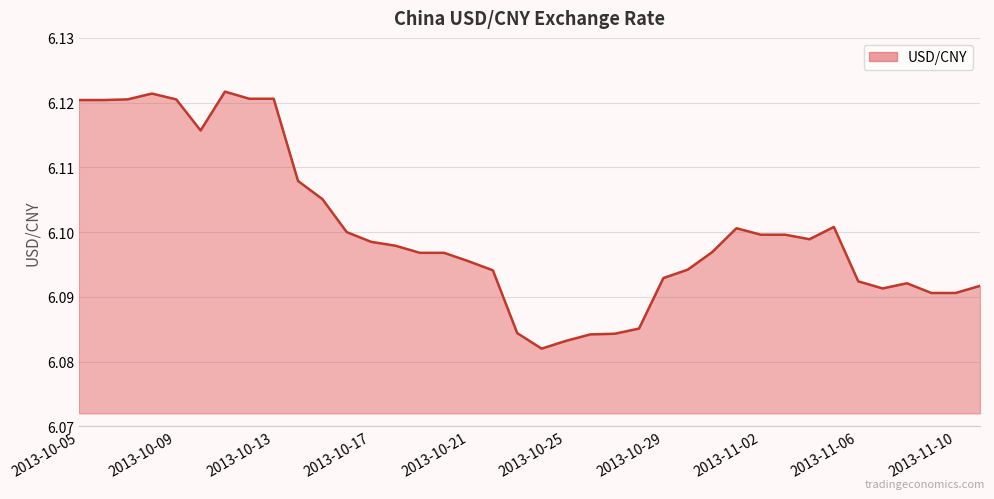

At which category does the chart reach its peak across all series?

2013-10-11